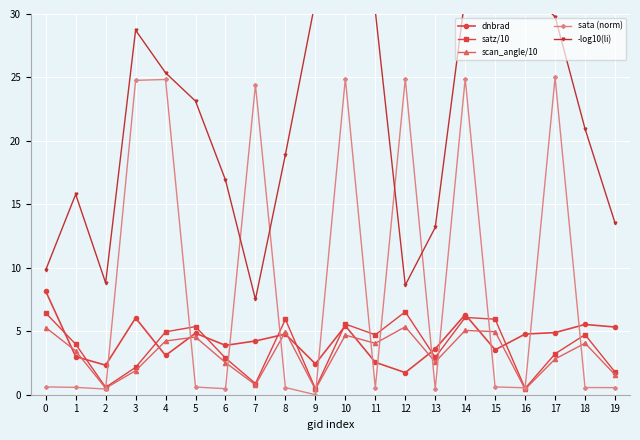

At which category is the sum across all series the highest?

14